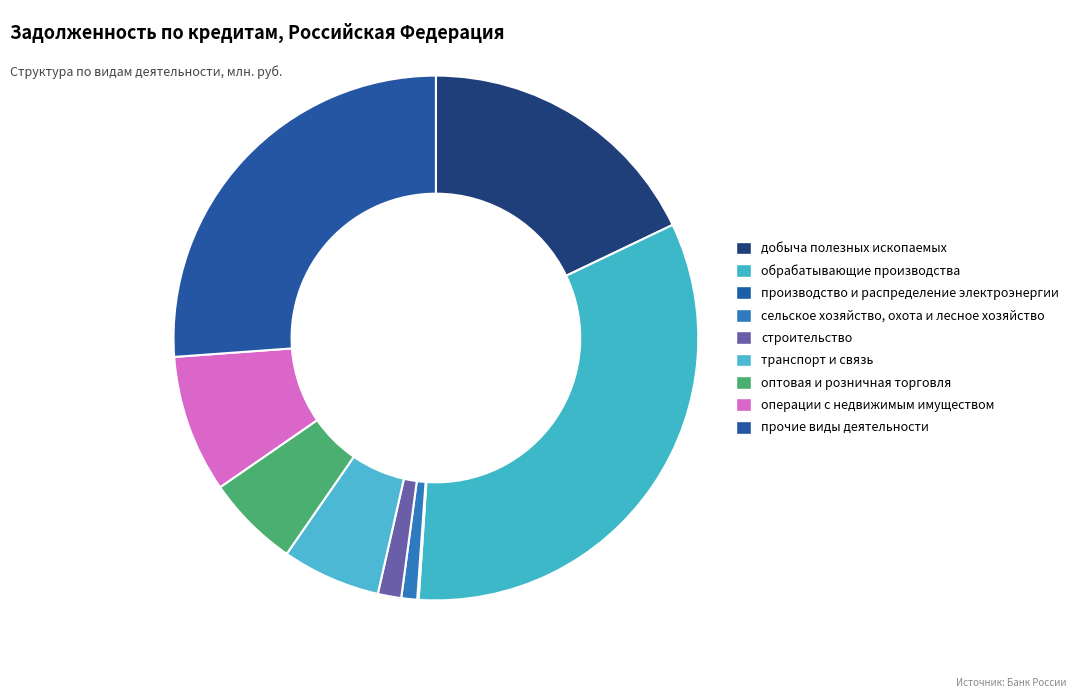

What percentage is the прочие виды деятельности slice, to the nearest percent?

26%